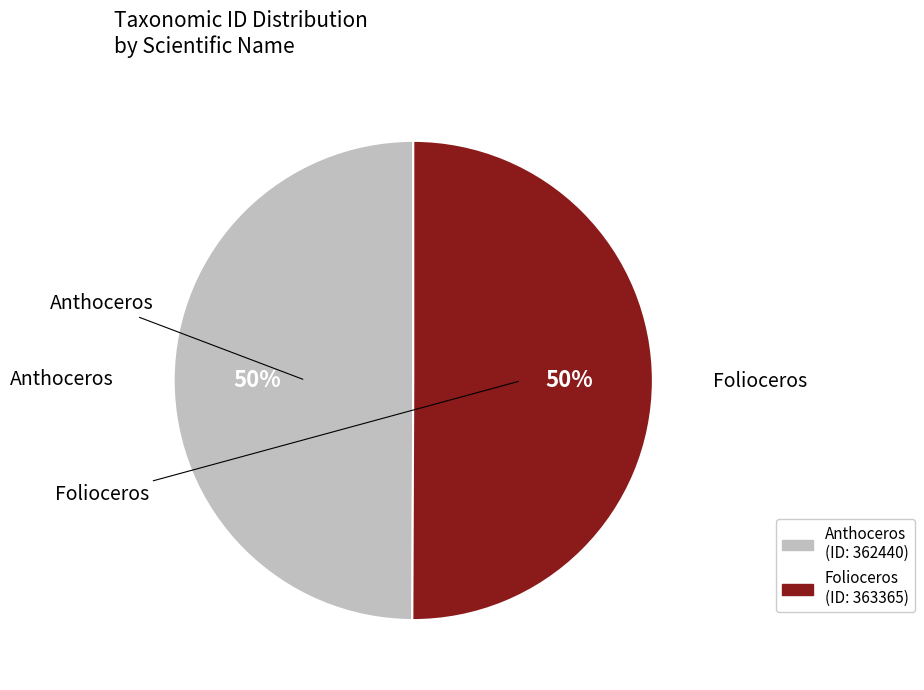

True or false: Anthoceros accounts for 50% of the total.

True